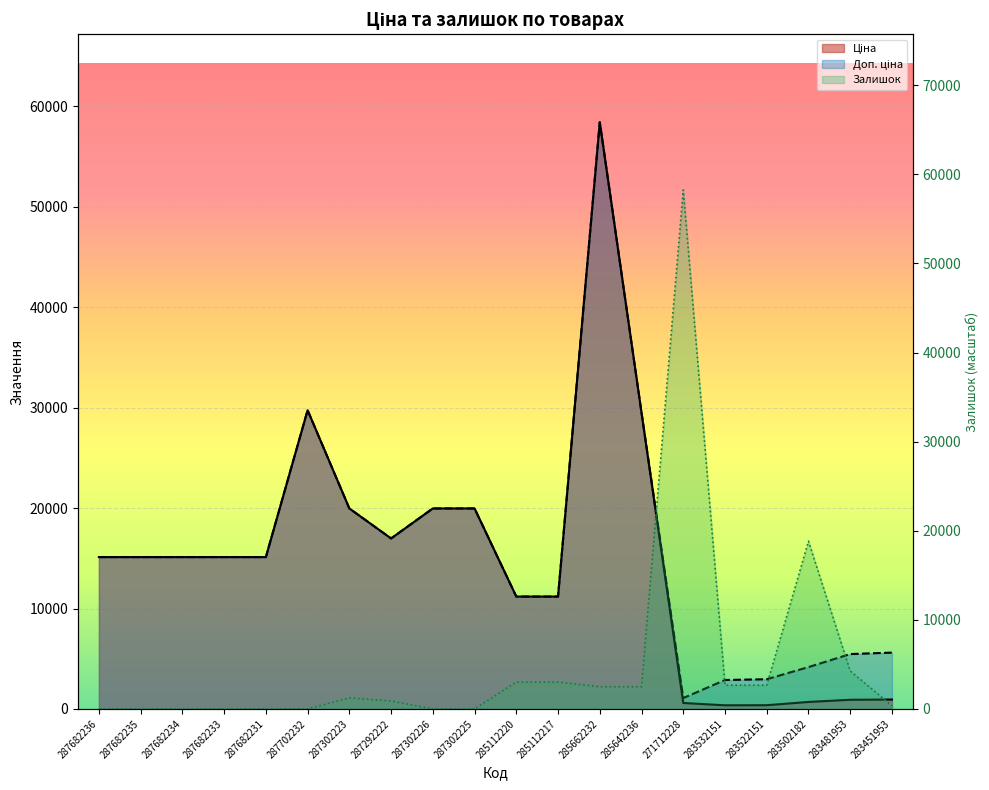

How many interior local peaks does the Залишок series have?

3